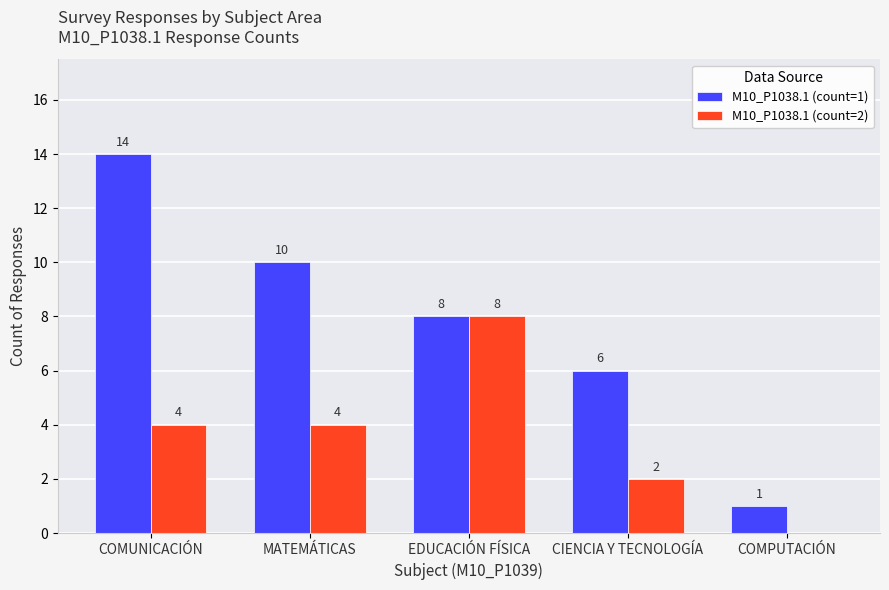

What is the sum of all M10_P1038.1 (count=2) values?

18